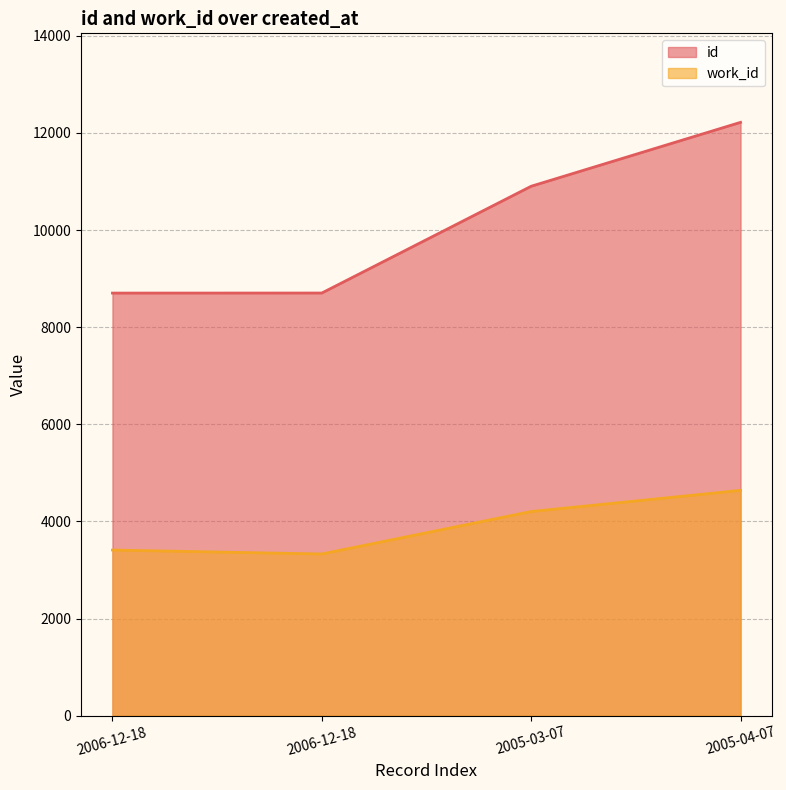

True or false: id and work_id intersect in this chart.

False